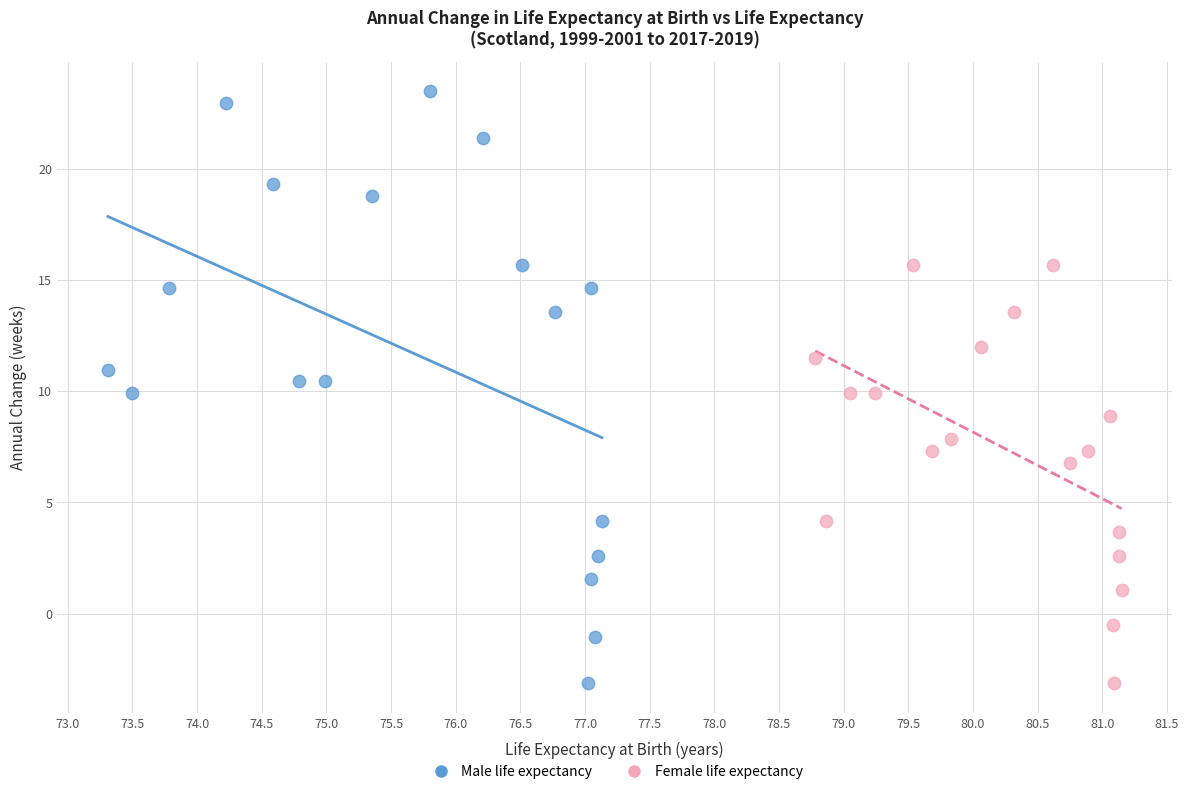

Which series has the largest Y range (max minus min)?

Male life expectancy